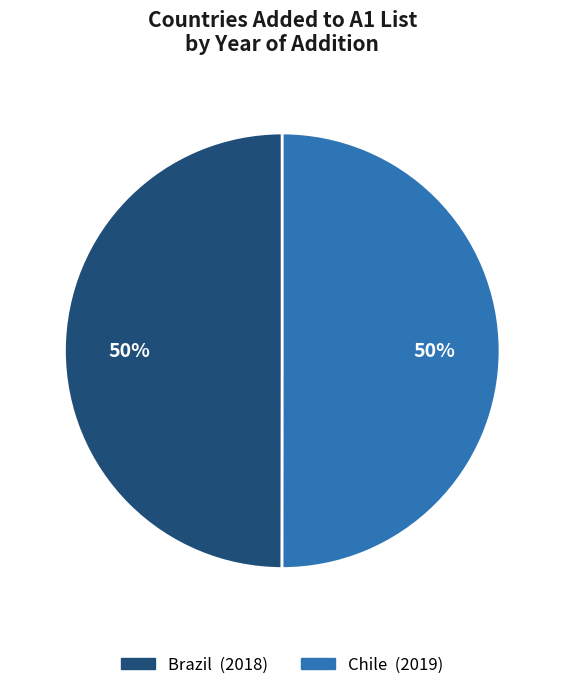

What percentage is the Chile slice, to the nearest percent?

50%